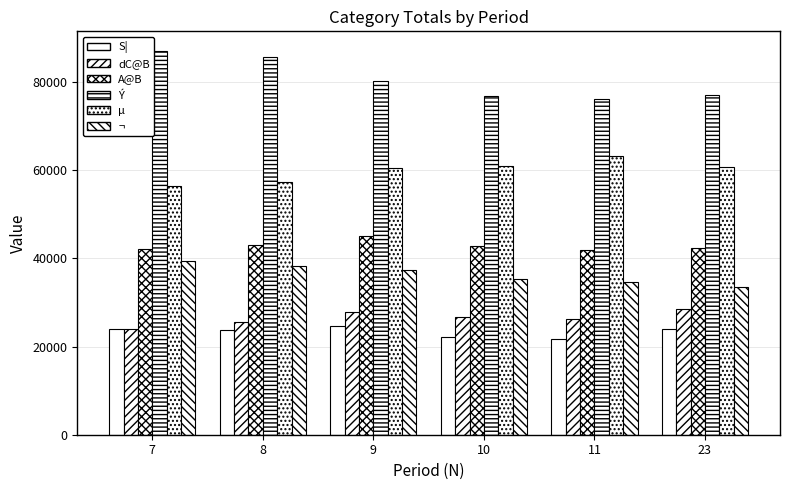

The value of dC@B at 8 is 25476. True or false?

True